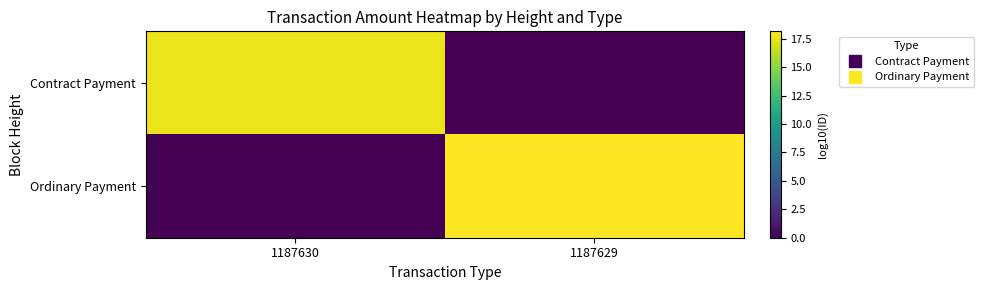

Rank the series at 1187629 from highest to lowest value.

Ordinary Payment, Contract Payment